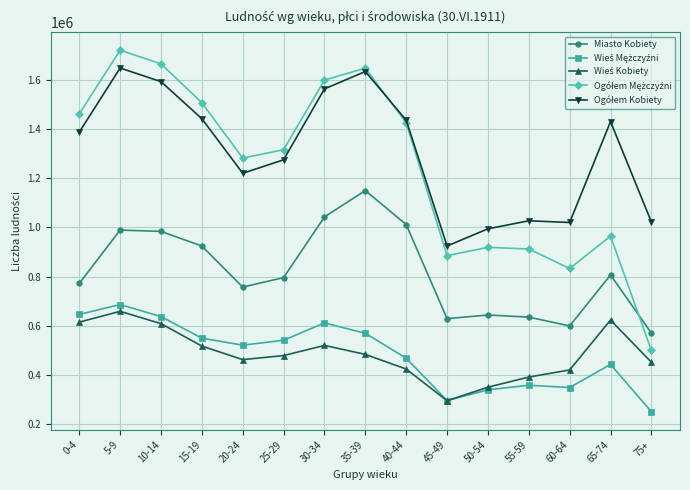

What is the label of the 5th point from the left?

20-24